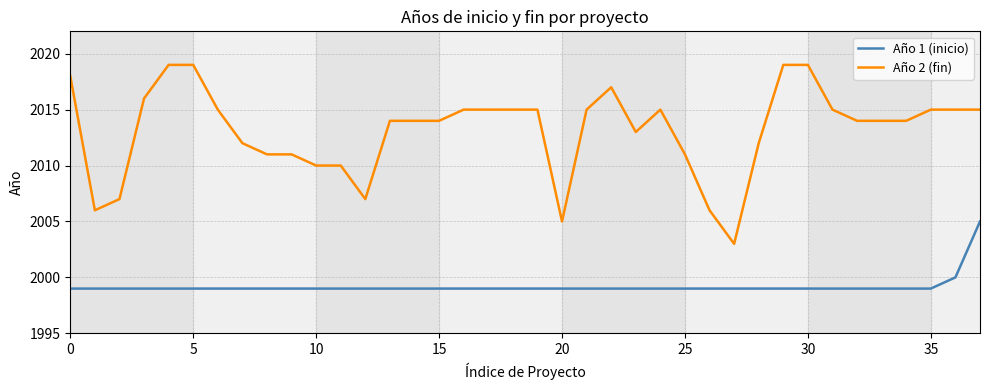

At how many categories does at least one series exceed 2008?

32